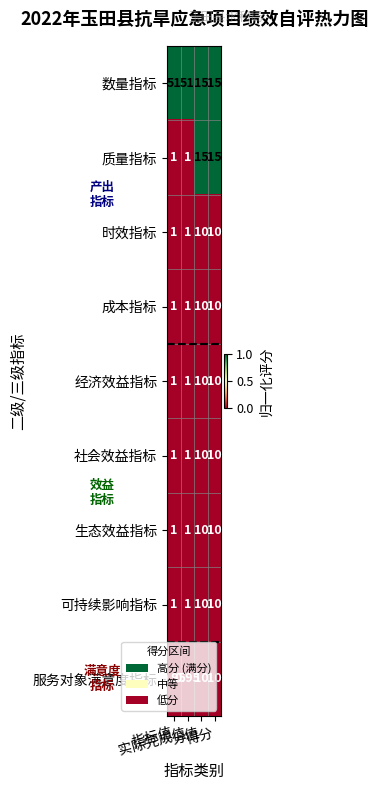

Which series has the largest total across all categories?

数量指标